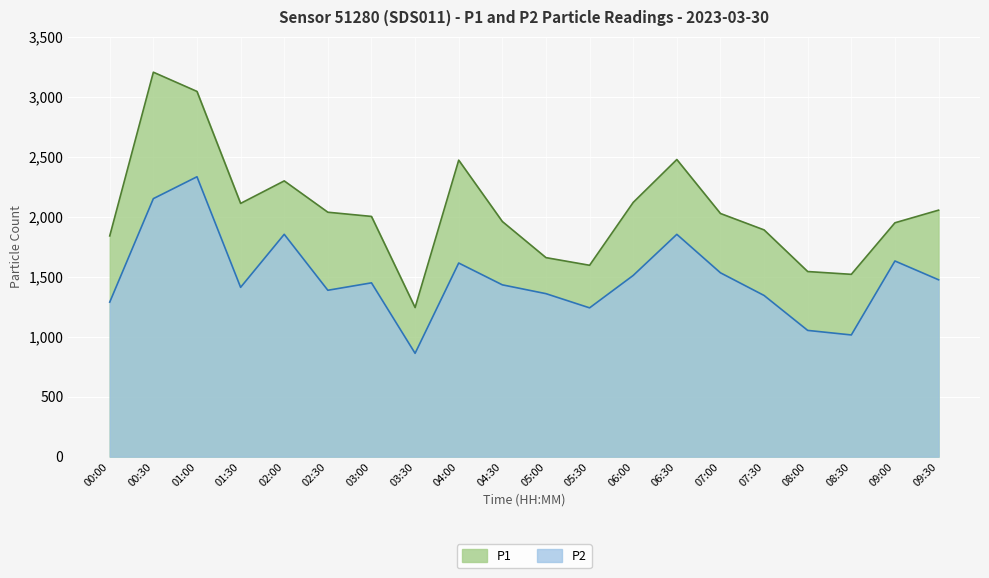

Which category has the lowest value in the P2 series?

03:30